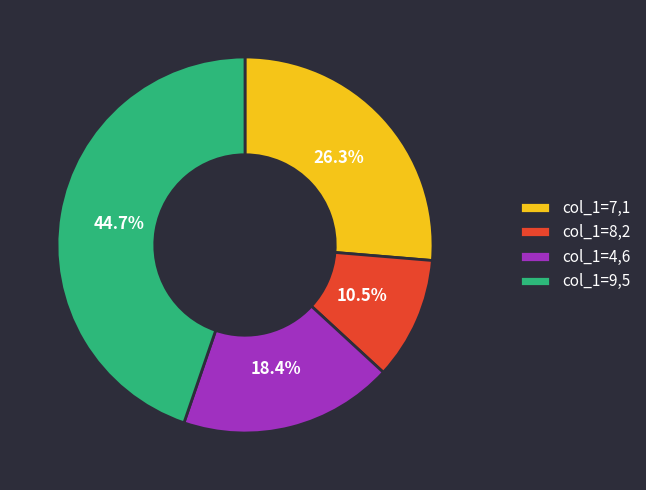

Count the number of slices in the pie.

4